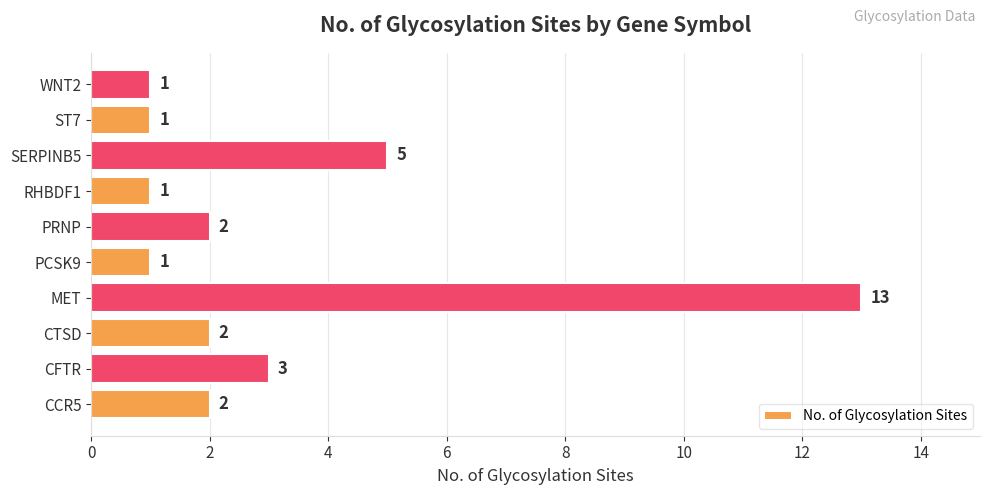

Which has a higher value, RHBDF1 or SERPINB5?

SERPINB5